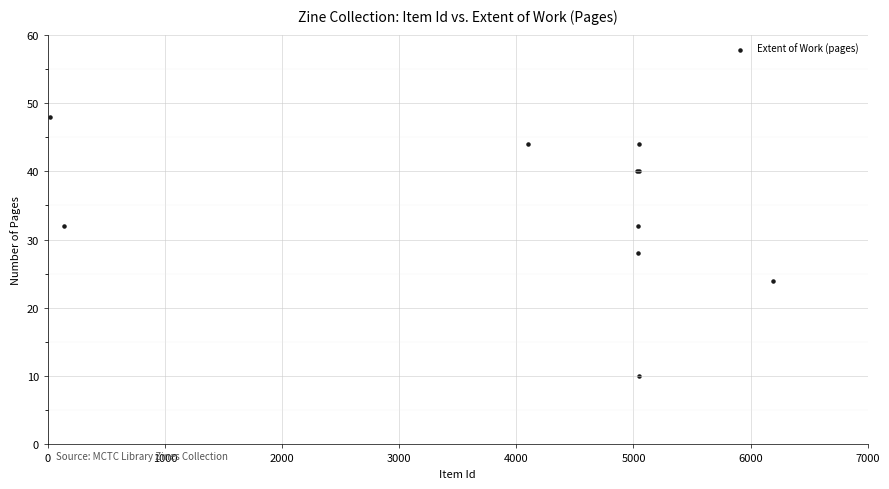

What Y value in the scatter plot is closest to 29?

28